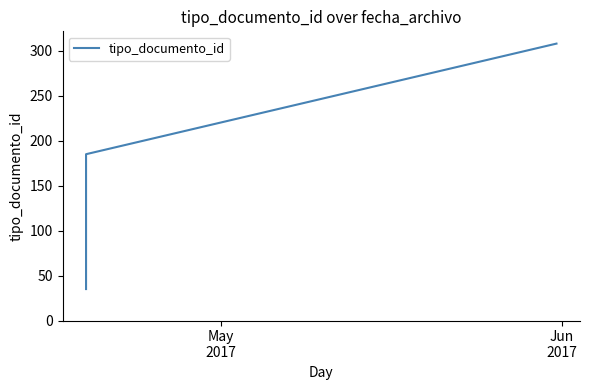

How many data points are above 148?

2